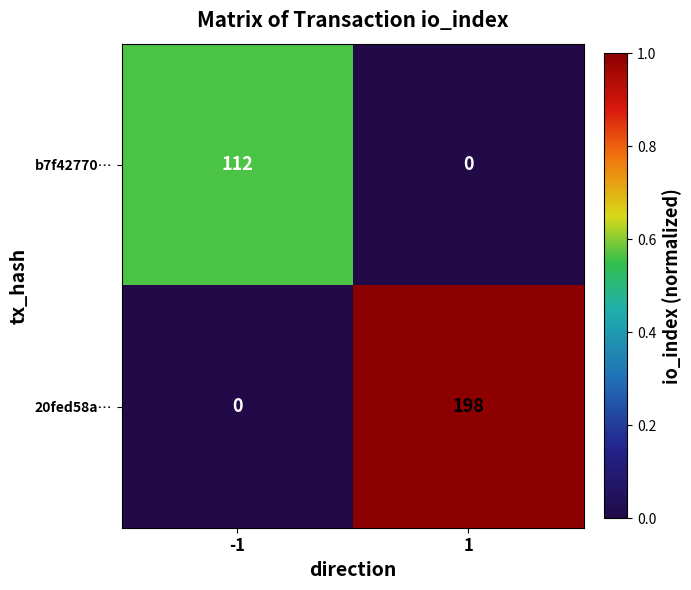

At -1, list the series in order from largest to smallest.

b7f42770…, 20fed58a…